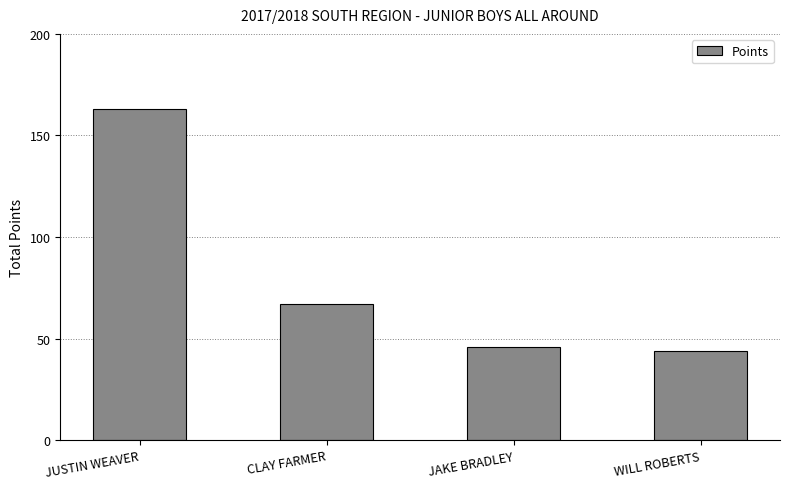

What is the difference between the second highest and minimum values?

23